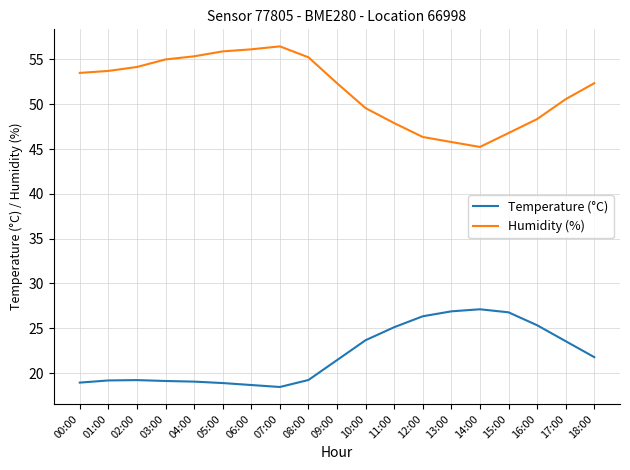

At 07:00, list the series in order from smallest to largest.

Temperature (°C), Humidity (%)